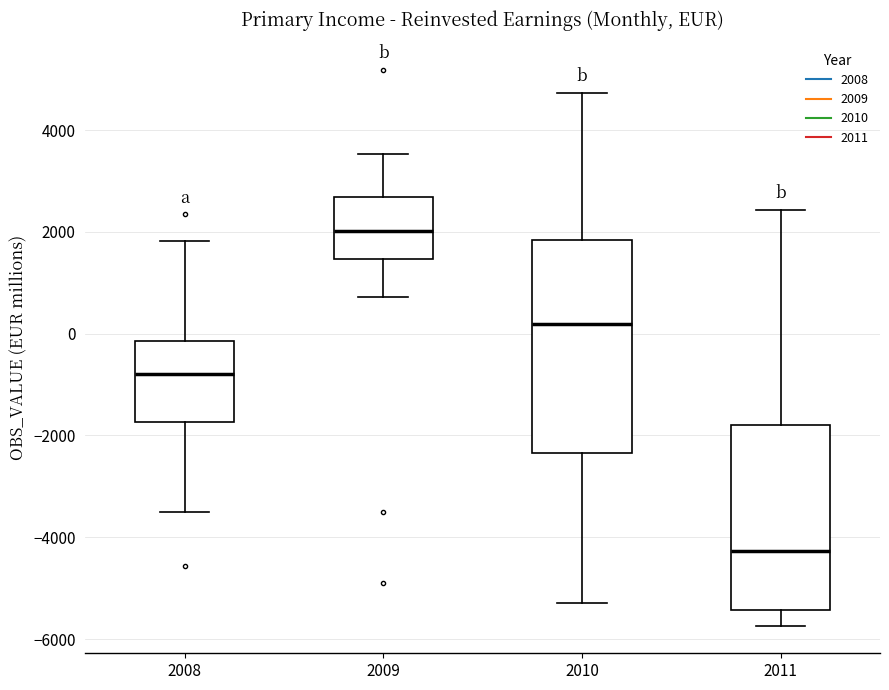

Where is the lower edge of the box at x = 2010 on the y-axis? The values are not printed on the chart, so give them approximately, as read against the axis.

-2400